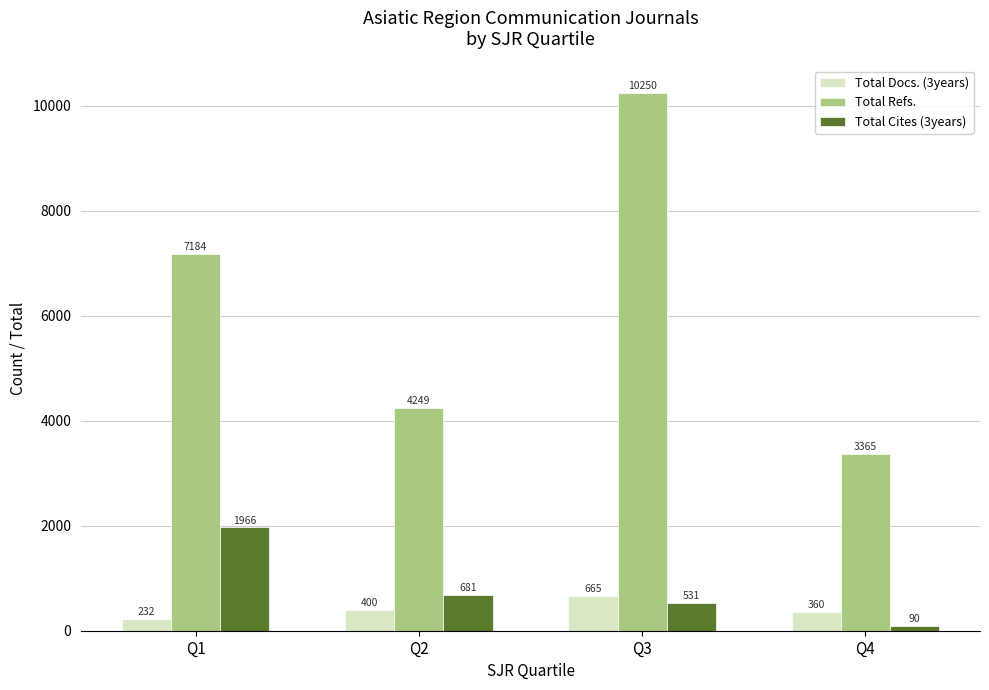

What is the value of the Total Cites (3years) bar at the 3rd from the left?

531